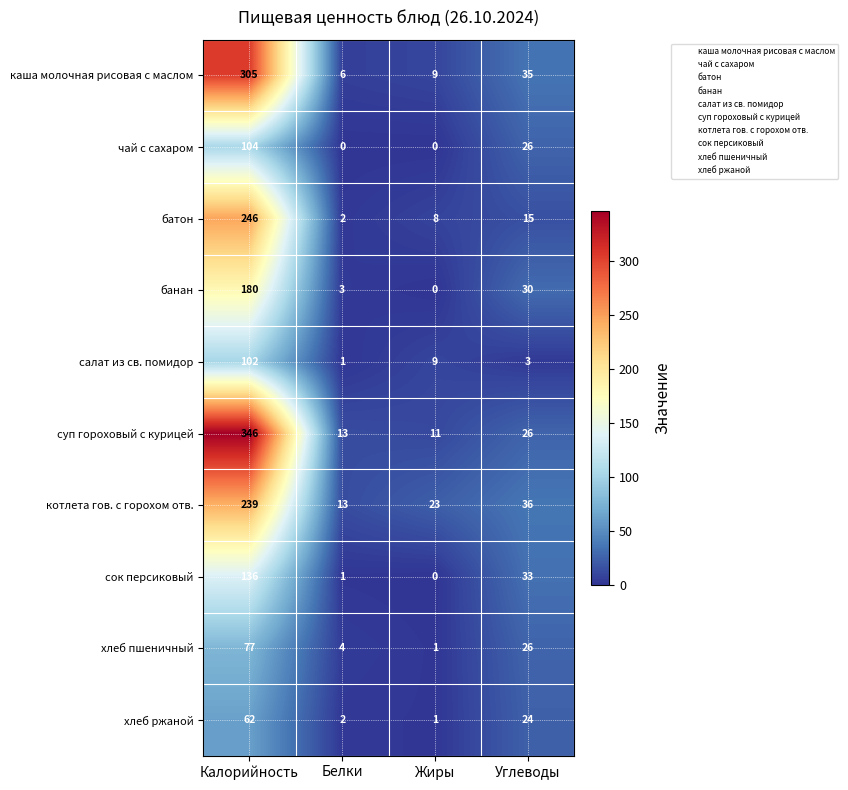

Is it true that батон equals 2 at Жиры?

False